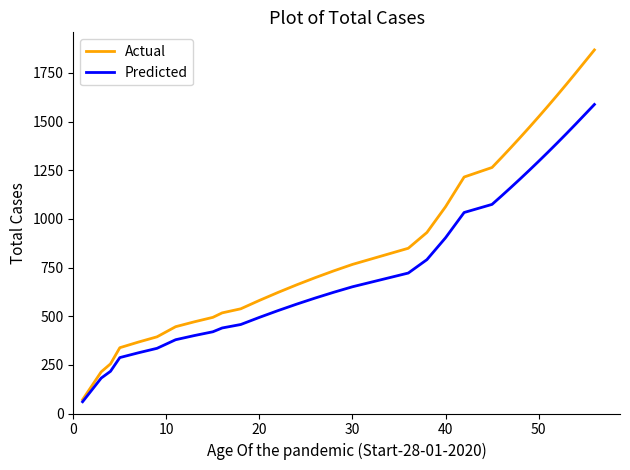

What is the highest value of the Predicted series?

1587.8